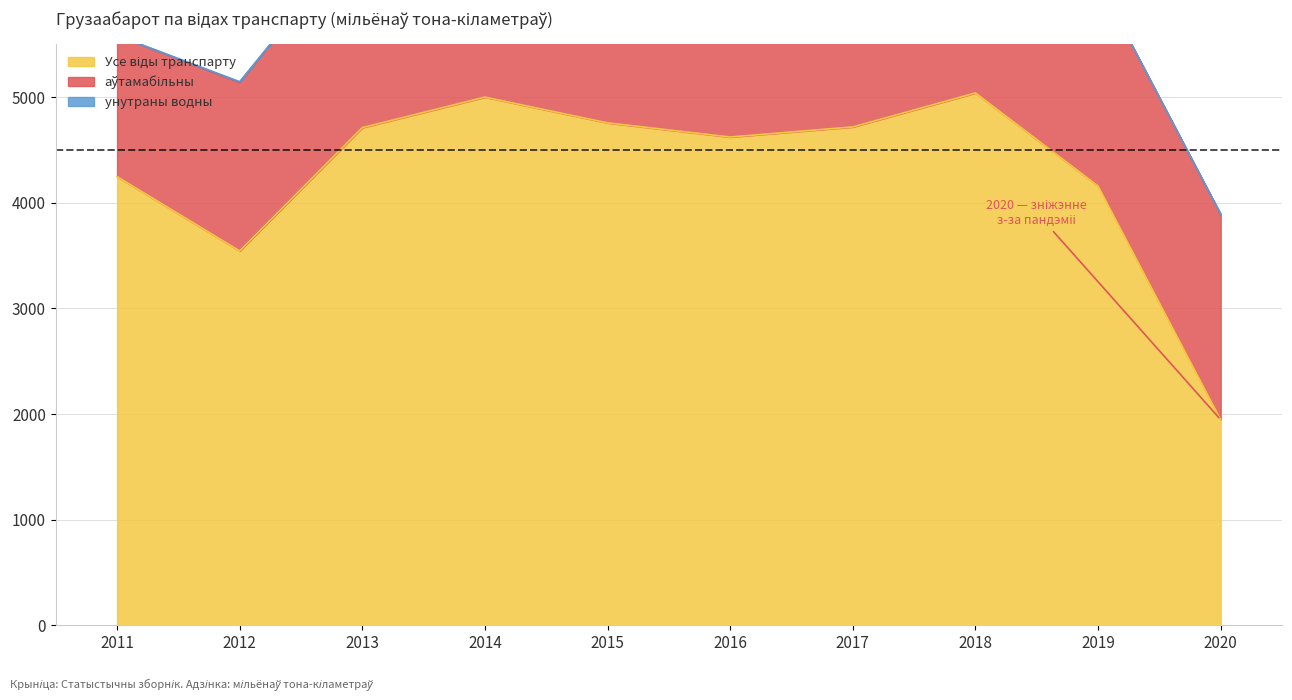

Which category has the highest value across all series?

2018